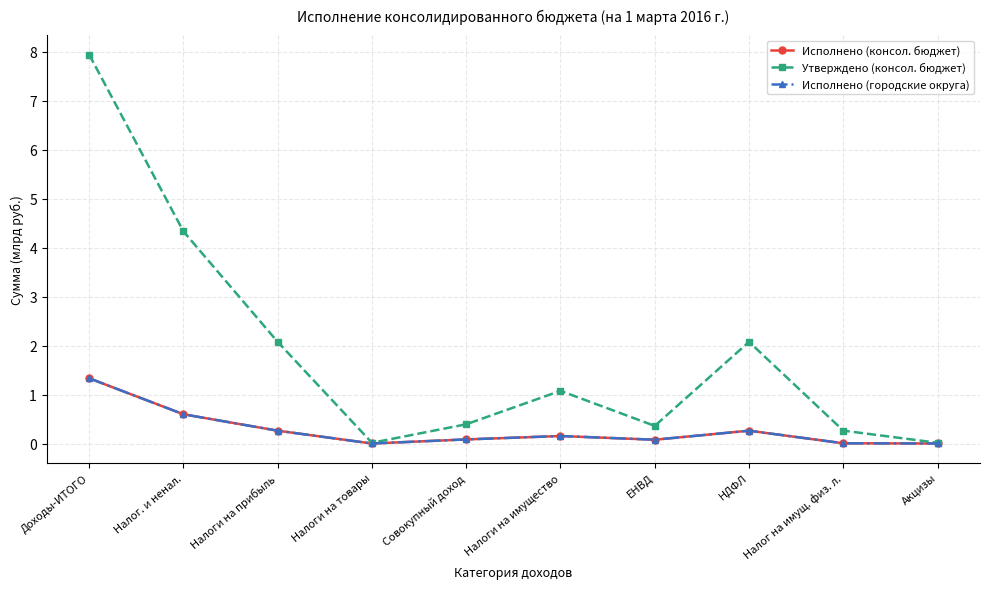

Is this an area chart (filled region under the line)?

No